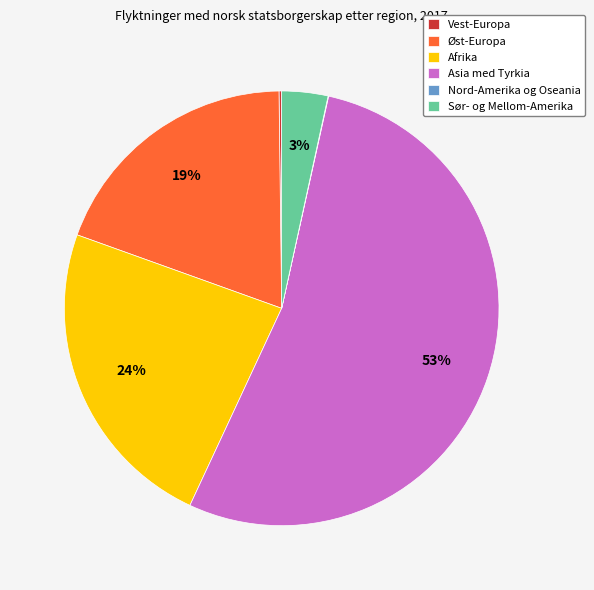

To the nearest percent, what percentage of the pie is Sør- og Mellom-Amerika?

3%